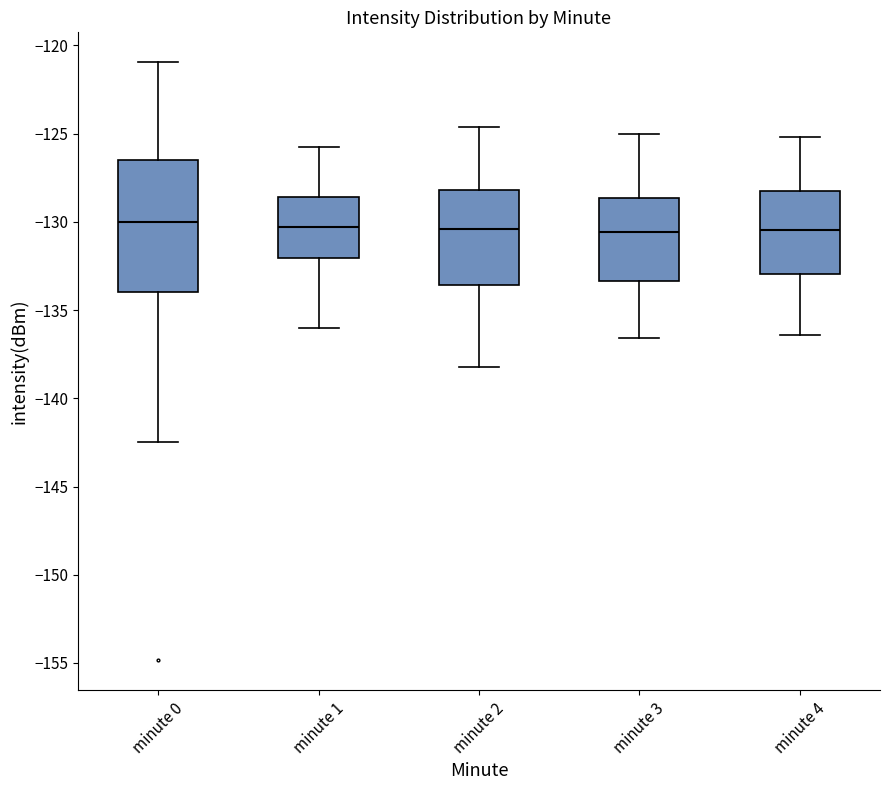

Which box is the tallest, from its lower edge to its upper edge?

minute 0